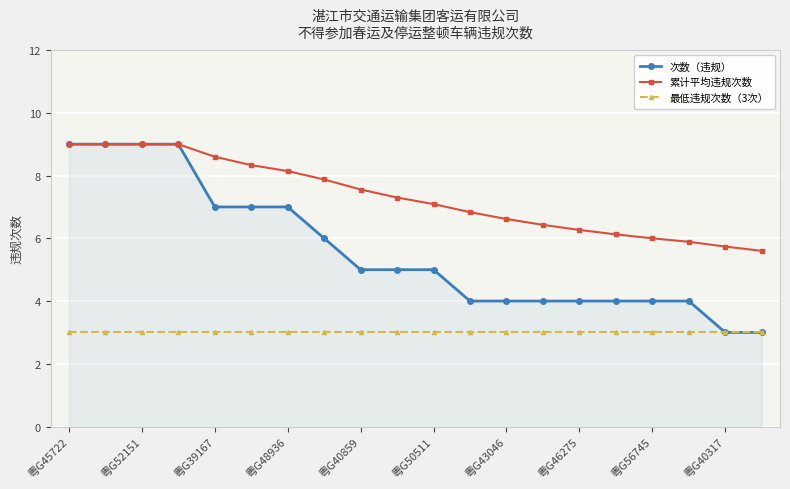

What is the lowest value of the 次数（违规） series?

3.0